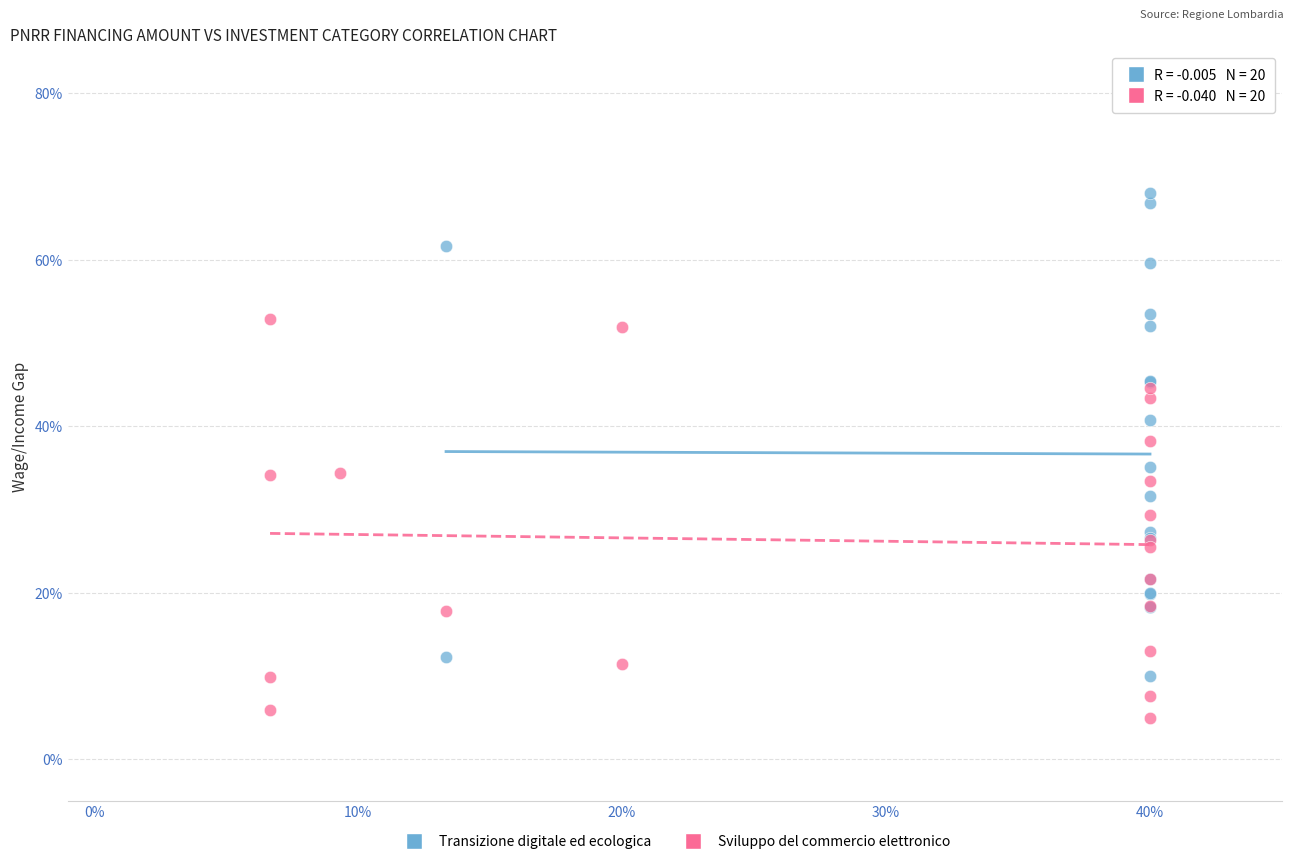

Which series has the widest spread of Y values?

Transizione digitale ed ecologica